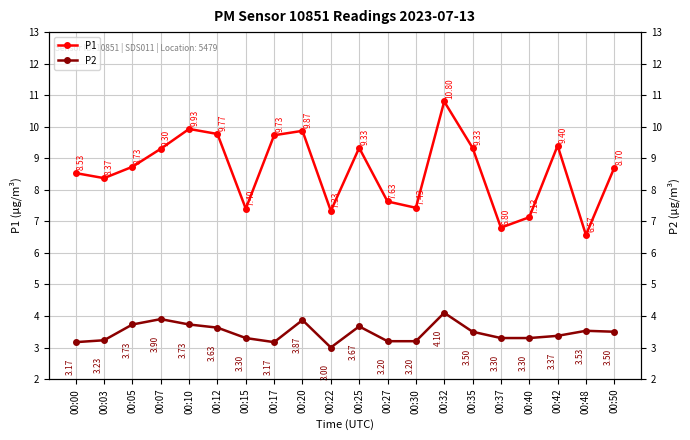

Reading right to left, transcribe all the data shown in this chart.

P1: 00:50=8.7	00:48=6.6	00:42=9.4	00:40=7.1	00:37=6.8	00:35=9.3	00:32=10.8	00:30=7.4	00:27=7.6	00:25=9.3	00:22=7.3	00:20=9.9	00:17=9.7	00:15=7.4	00:12=9.8	00:10=9.9	00:07=9.3	00:05=8.7	00:03=8.4	00:00=8.5
P2: 00:50=3.5	00:48=3.5	00:42=3.4	00:40=3.3	00:37=3.3	00:35=3.5	00:32=4.1	00:30=3.2	00:27=3.2	00:25=3.7	00:22=3.0	00:20=3.9	00:17=3.2	00:15=3.3	00:12=3.6	00:10=3.7	00:07=3.9	00:05=3.7	00:03=3.2	00:00=3.2